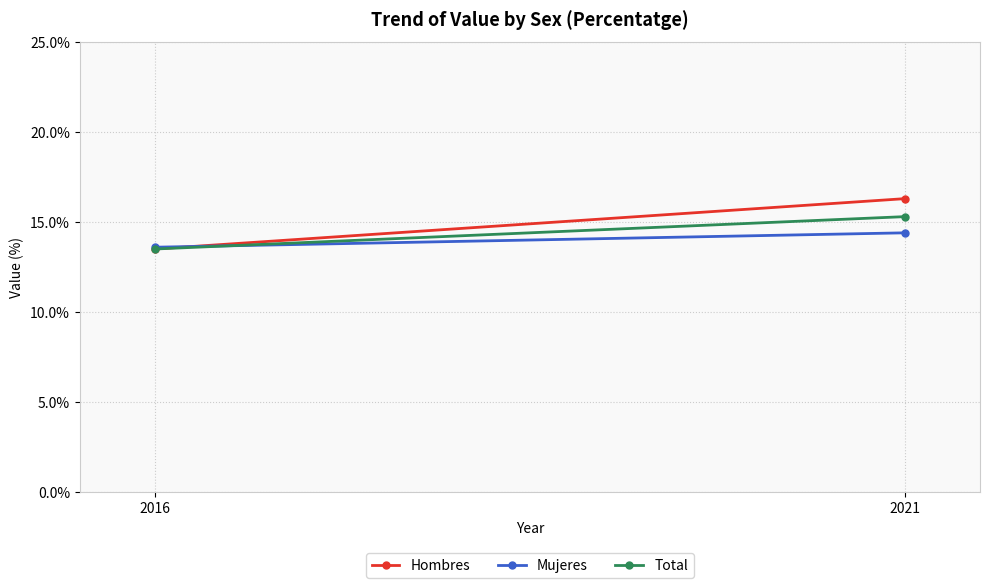

Rank the series by their maximum value, from highest to lowest.

Hombres, Total, Mujeres